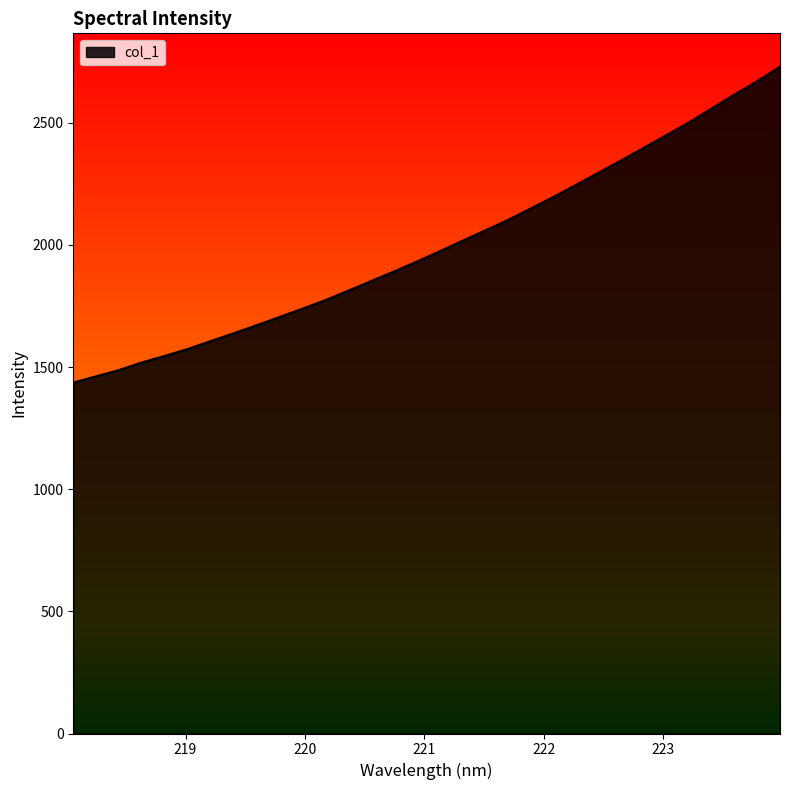

True or false: there are more than 1 points higher than both neighbors.

False